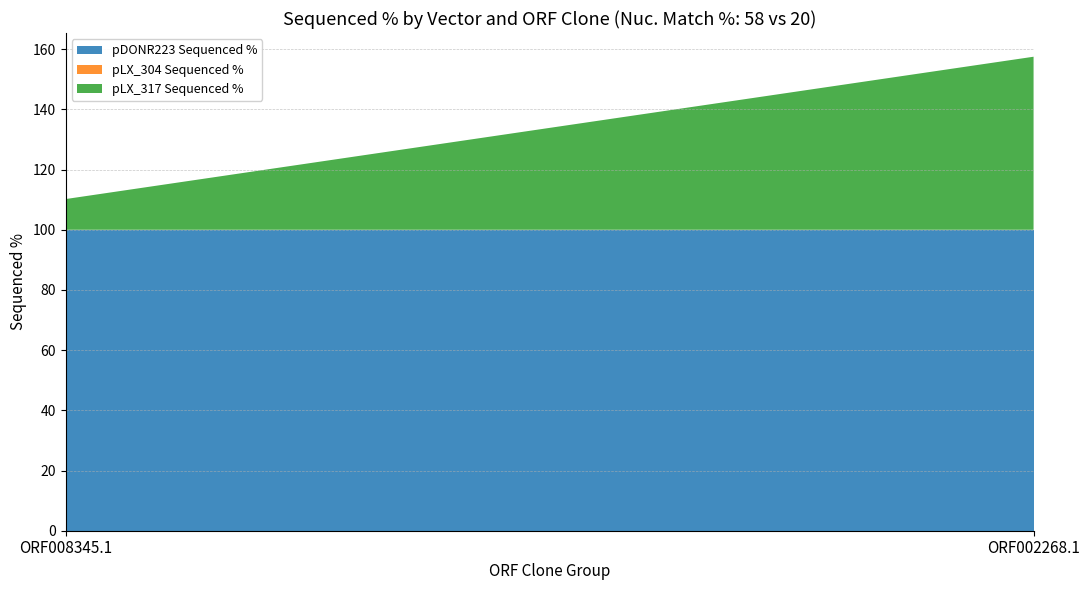

Reading right to left, transcribe all the data shown in this chart.

pDONR223 Sequenced %: 100.0	100.0
pLX_304 Sequenced %: 0.0	0.0
pLX_317 Sequenced %: 57.5	10.2